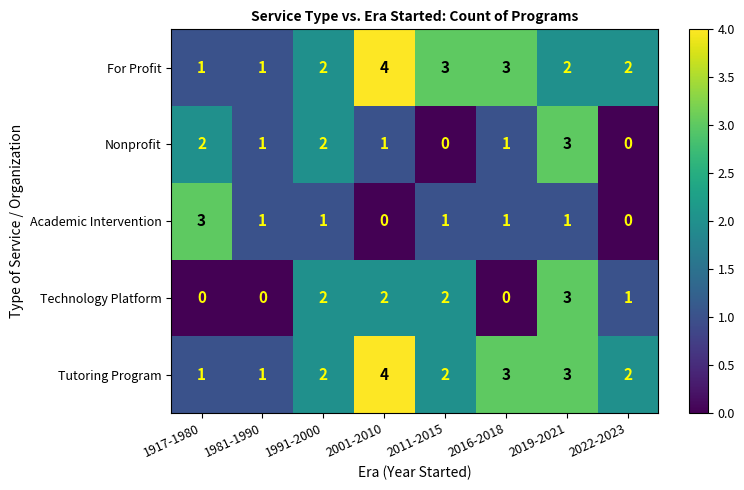

What is the difference between the maximum and minimum values in the Technology Platform series?

3